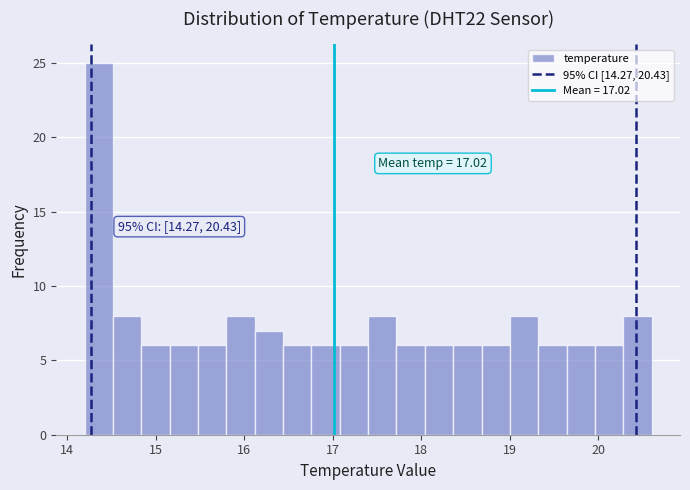

Around what value on the x-axis is the tallest bar? Give the approximate position of its centre, as read against the axis.

14.4